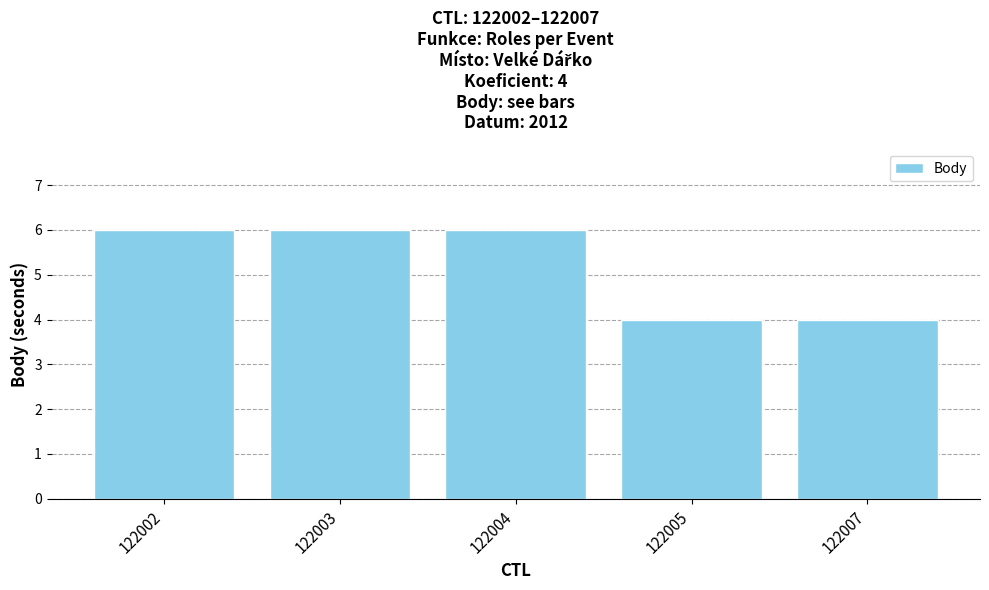

What is the value of the 2nd bar from the left?

6